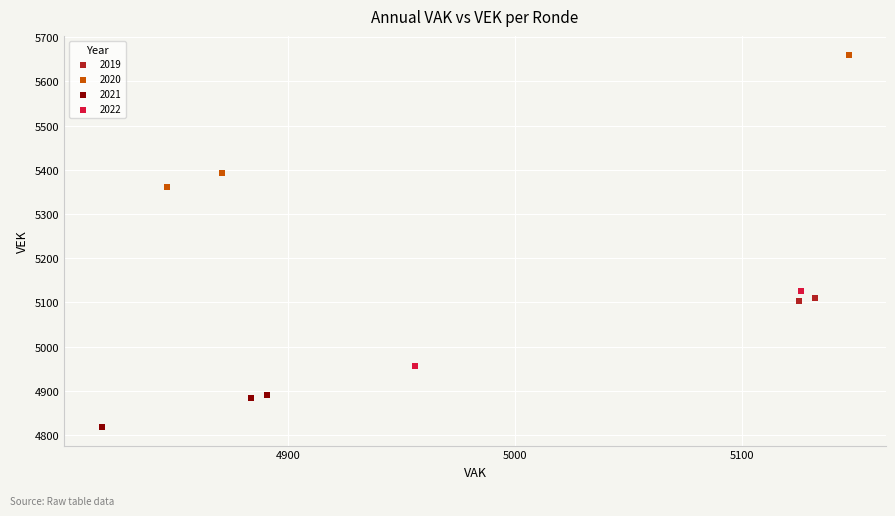

Which series reaches the minimum Y coordinate?

2021